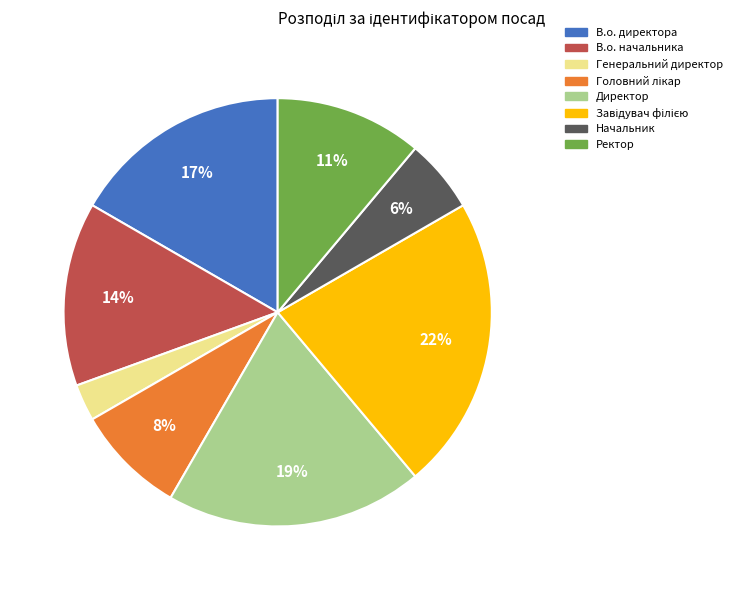

Is it true that Ректор is 11% of the pie?

True